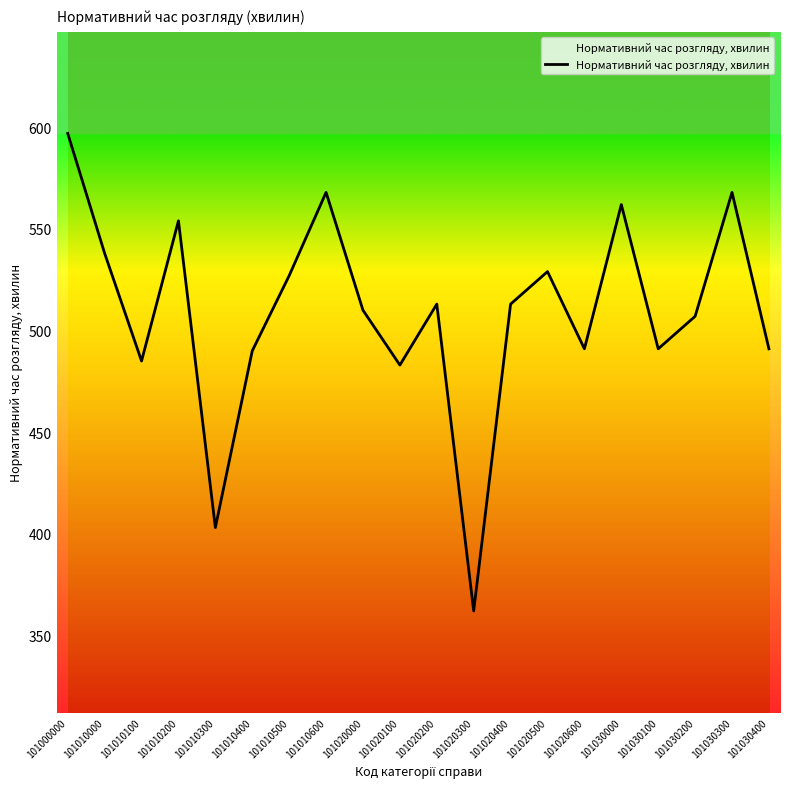

What is the difference between the maximum and minimum values?

235